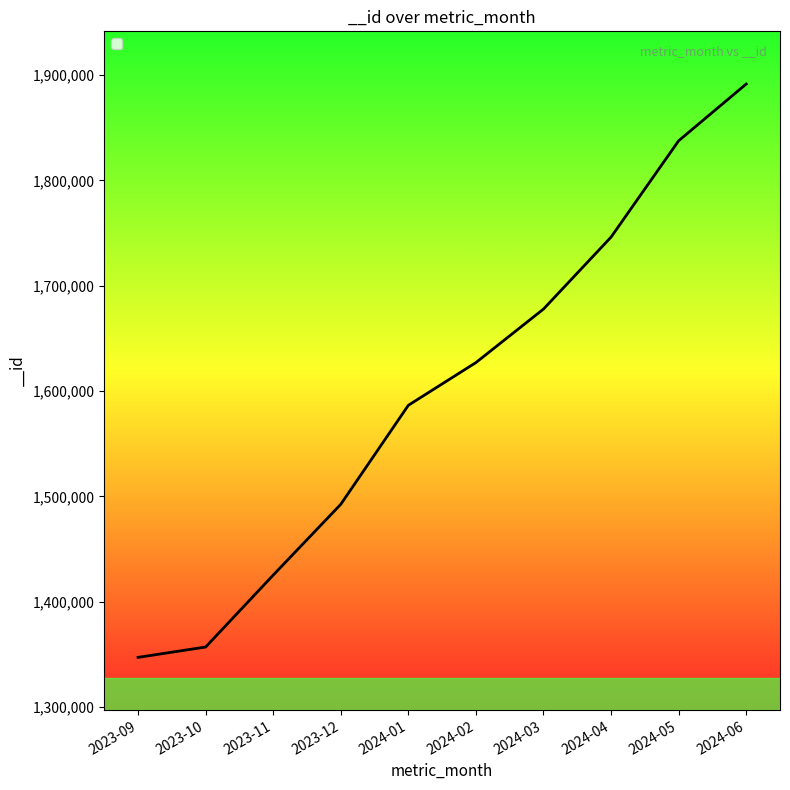

Is this an area chart (filled region under the line)?

No